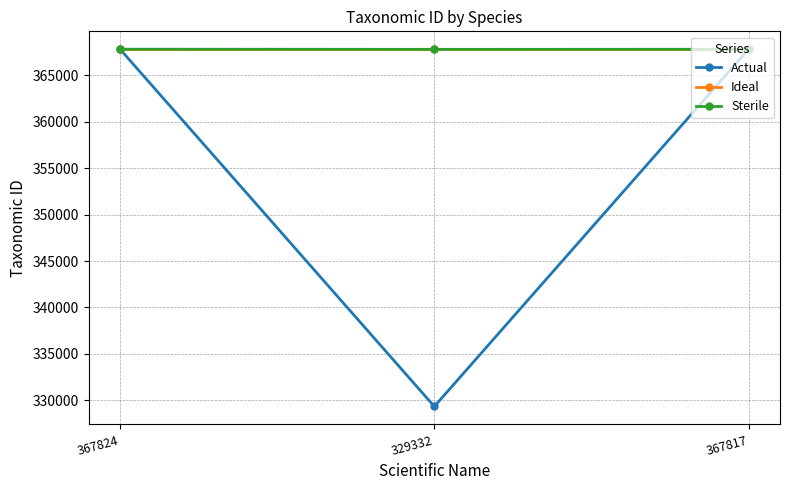

Which label corresponds to the smallest value in the chart?

329332